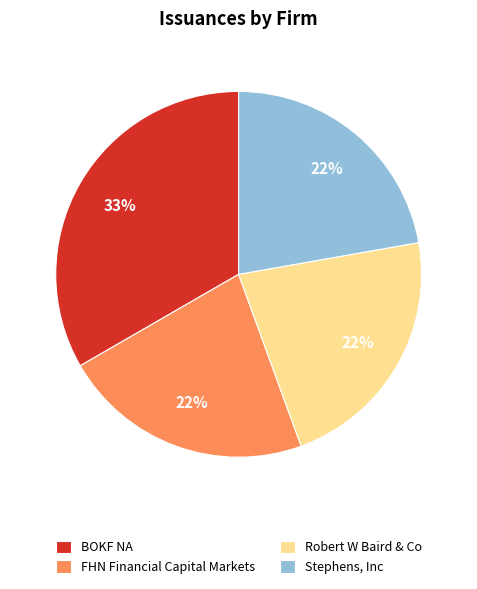

Combined, do Robert W Baird & Co and Stephens, Inc account for over 50%?

No